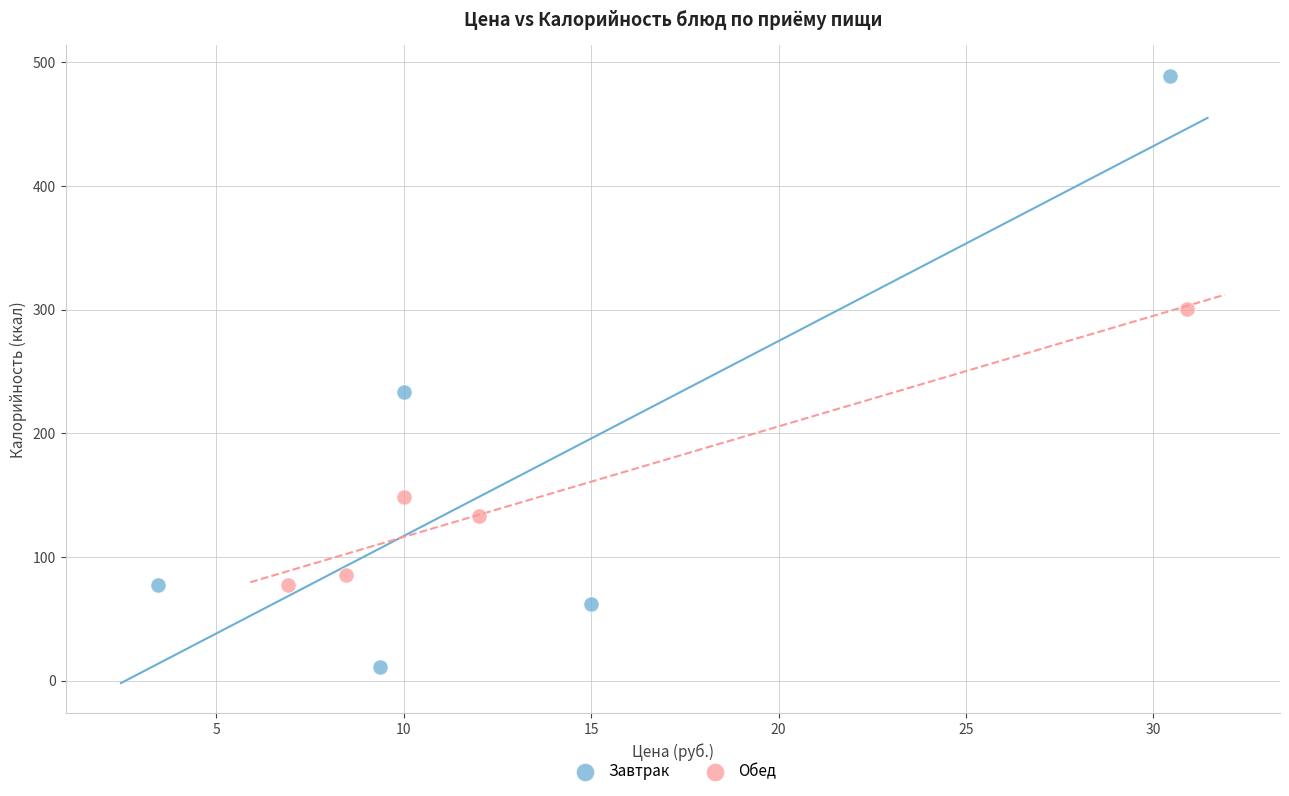

Which series reaches the maximum Y coordinate?

Завтрак